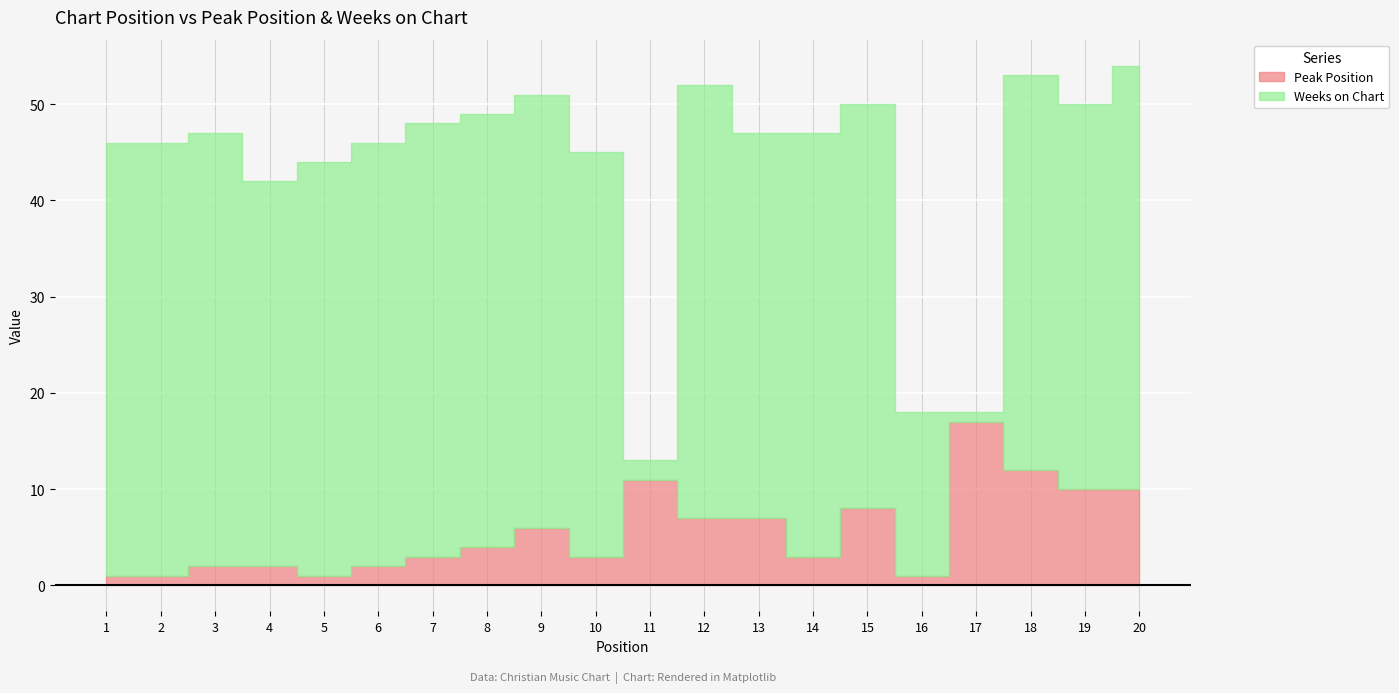

Where is the first local minimum?

5